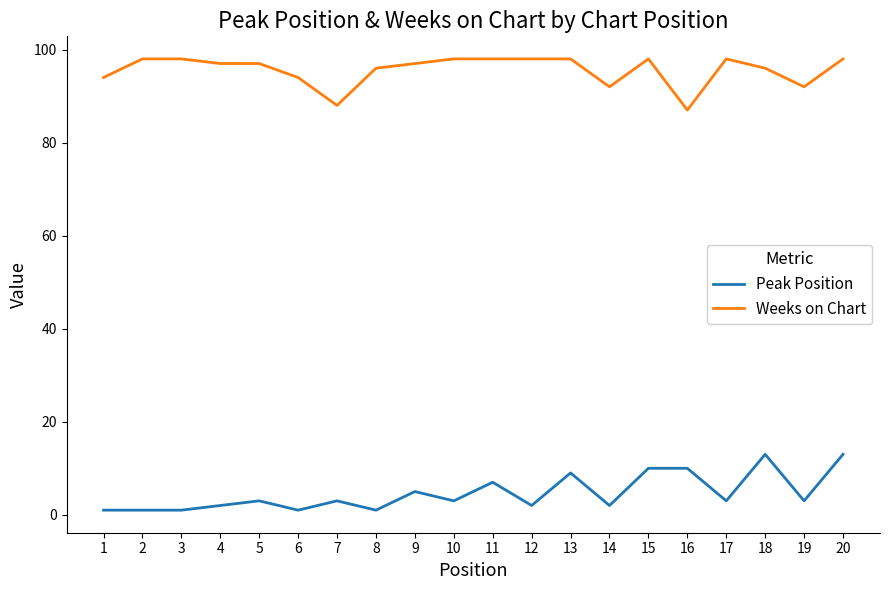

Reading left to right, extract all data points from this chart.

Peak Position: 1=1	2=1	3=1	4=2	5=3	6=1	7=3	8=1	9=5	10=3	11=7	12=2	13=9	14=2	15=10	16=10	17=3	18=13	19=3	20=13
Weeks on Chart: 1=94	2=98	3=98	4=97	5=97	6=94	7=88	8=96	9=97	10=98	11=98	12=98	13=98	14=92	15=98	16=87	17=98	18=96	19=92	20=98